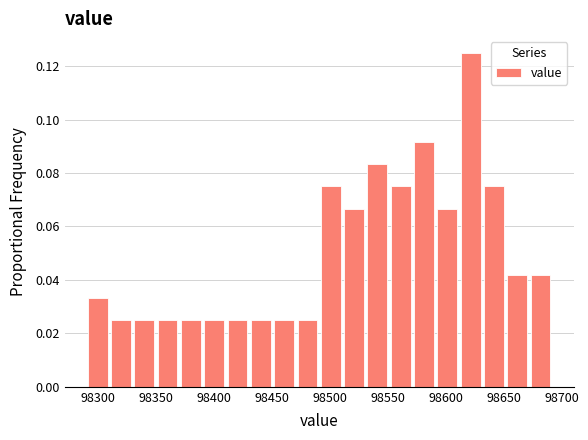

What is the height of the bar covering 98290 to 98310 on the x-axis? Neither the bar edges nor the heights are printed on the chart, so give them approximately, as read against the axes.

0.034